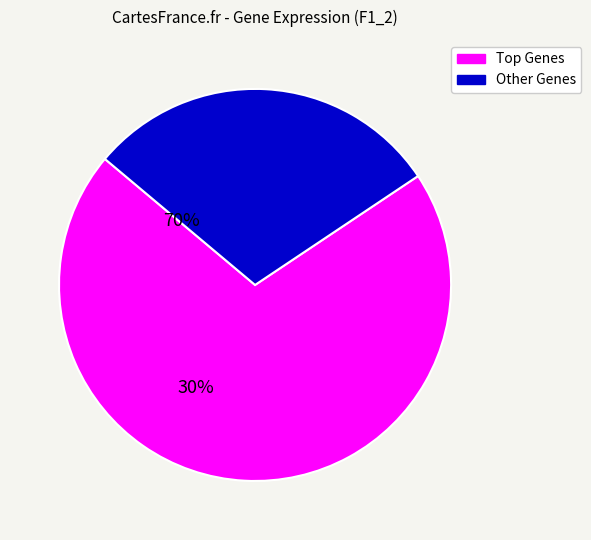

Is there a majority slice in this chart?

Yes